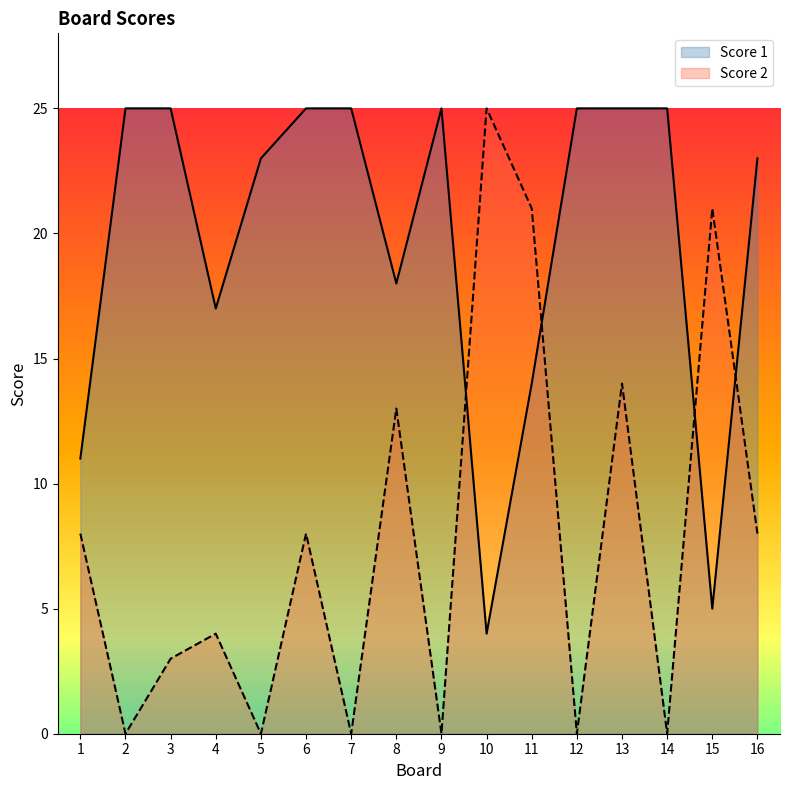

What is the sum of all Score 2 values?

125